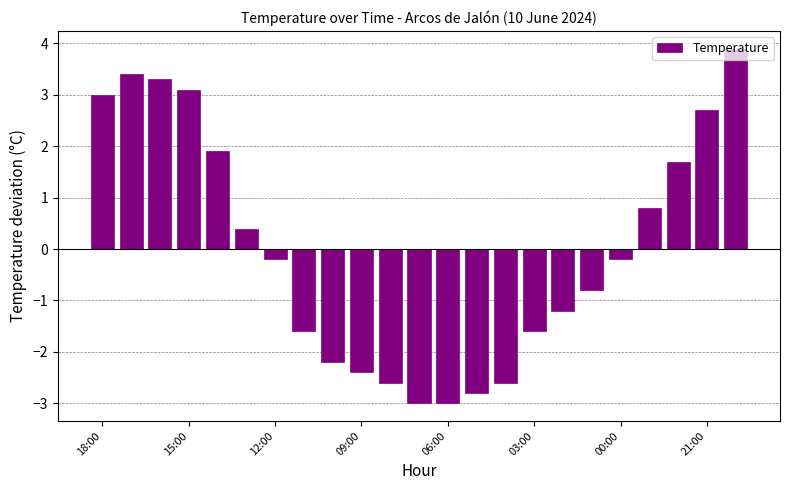

Reading left to right, what are all the values shown in this chart?

3.0	3.4	3.3	3.1	1.9	0.4	-0.2	-1.6	-2.2	-2.4	-2.6	-3.0	-3.0	-2.8	-2.6	-1.6	-1.2	-0.8	-0.2	0.8	1.7	2.7	3.9